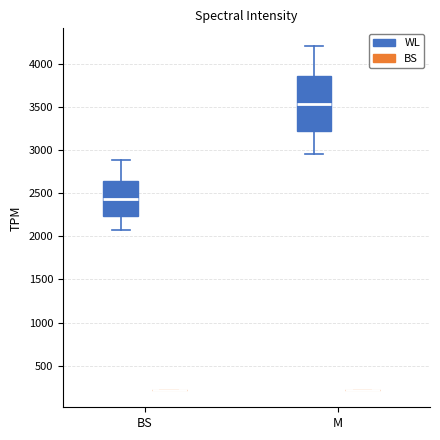

Which box is the tallest, from its lower edge to its upper edge?

M (WL)